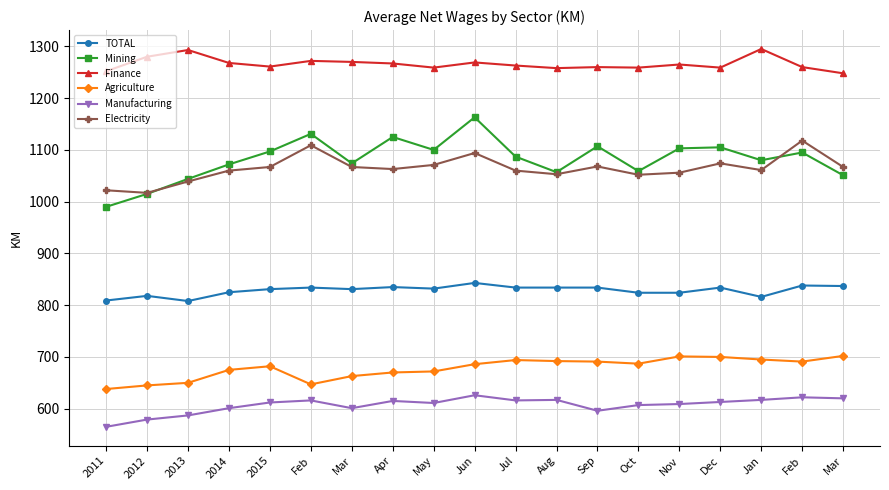

Between Nov and Jan, which series saw the biggest shift?

Finance